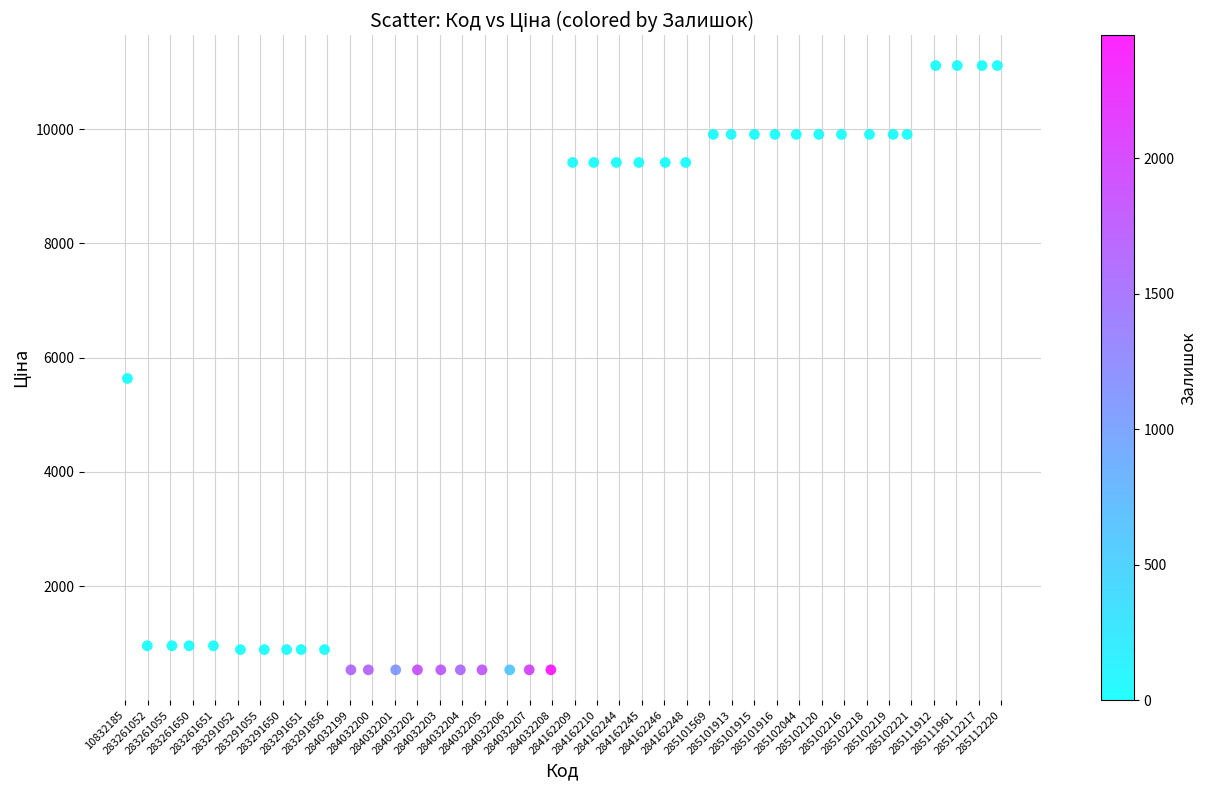

What is the range of Y values (max minus min)?

10578.2